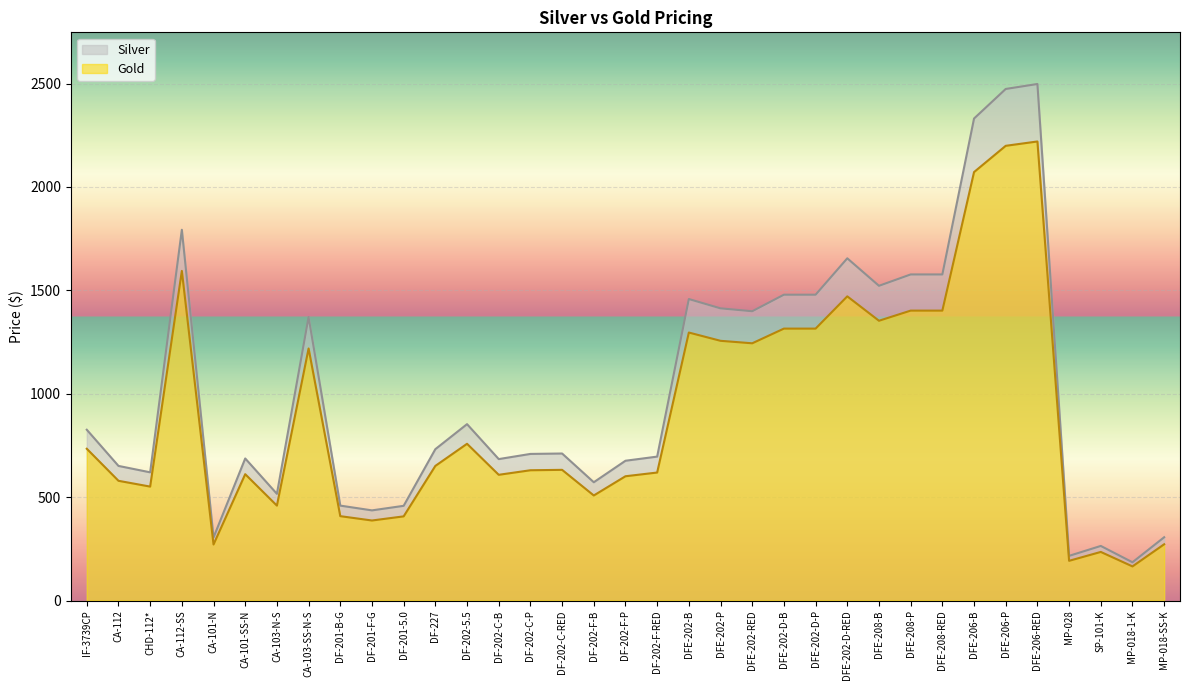

What is the approximate value of Gold at CHD-112*, to the nearest 10?

550